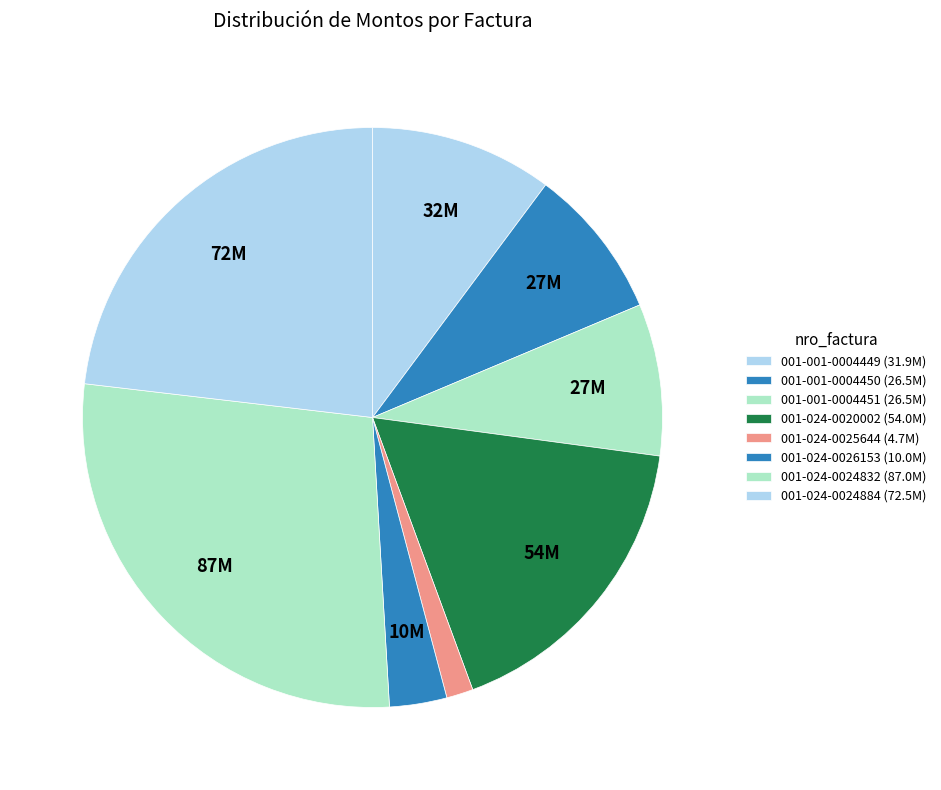

Which slice is the smallest?

001-024-0025644